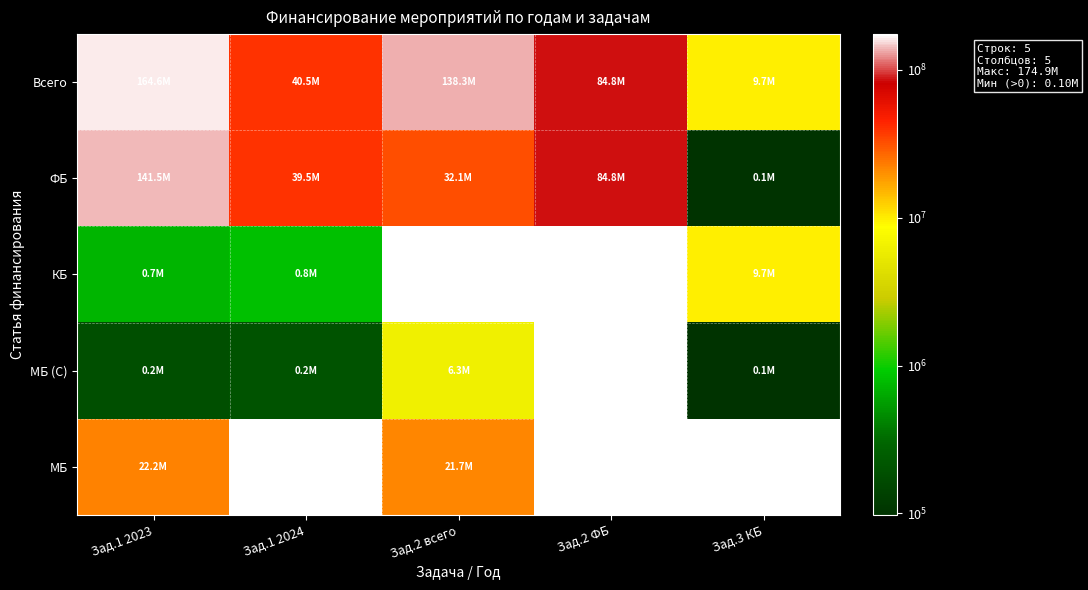

What is the highest value of the Всего series?

164564076.6